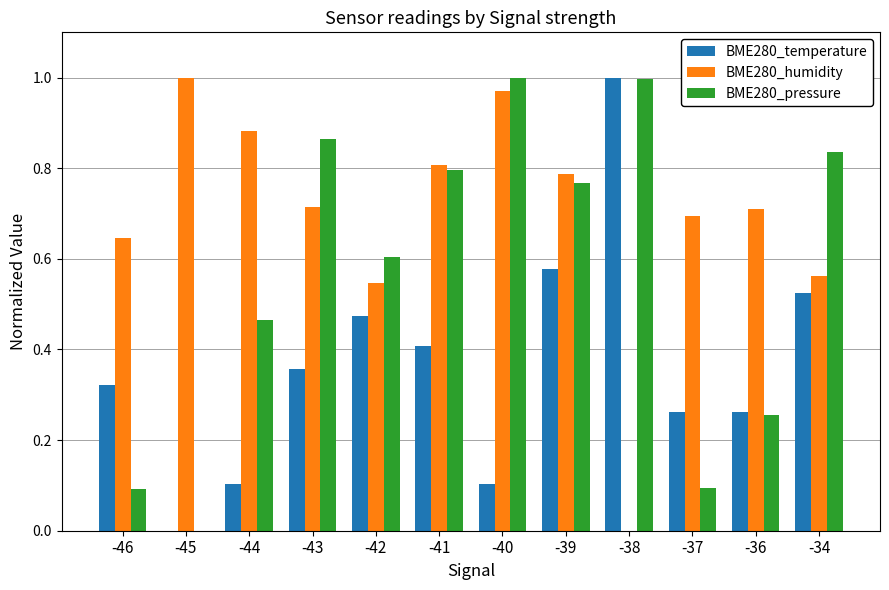

Are the bars grouped side by side (vs. stacked)?

Yes